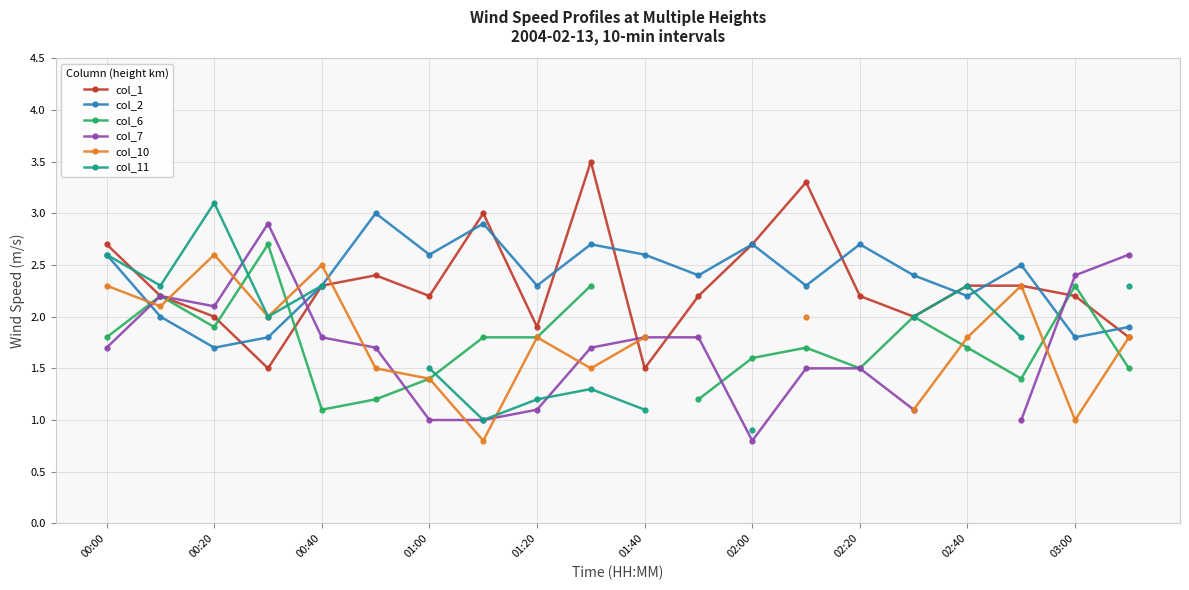

At how many categories does at least one series exceed 3?

3